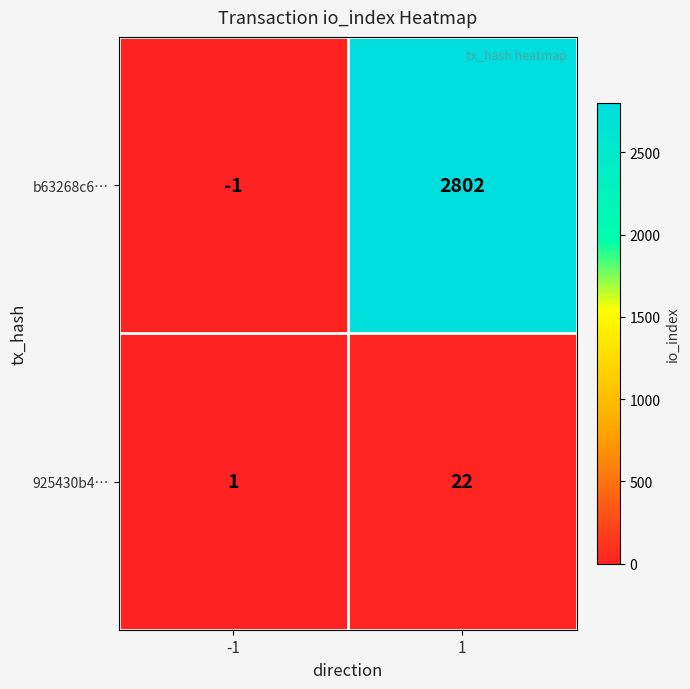

What is the sum of the 925430b4… values at -1 and 1?

23